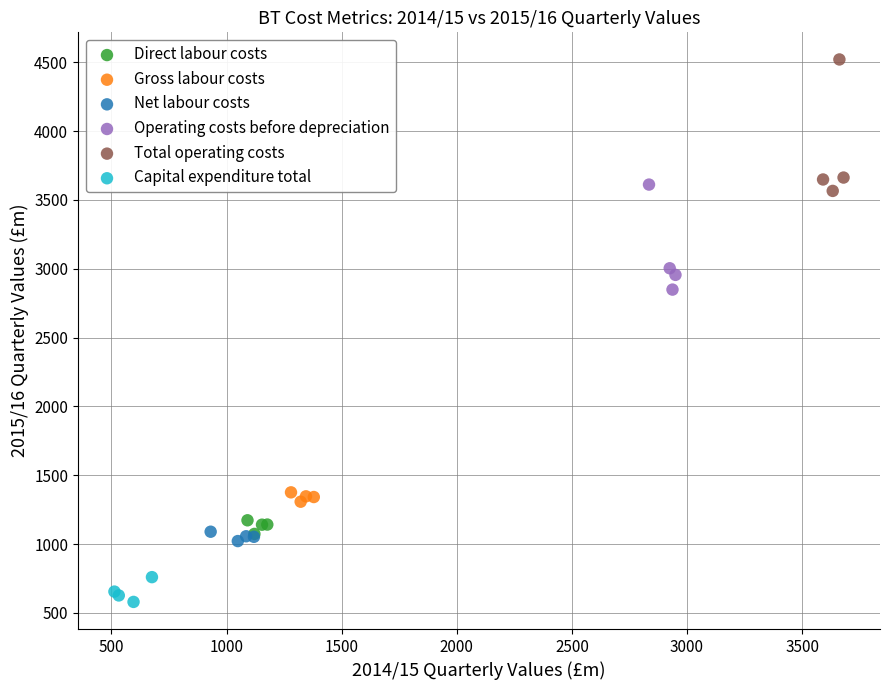

Which series has the largest Y range (max minus min)?

Total operating costs